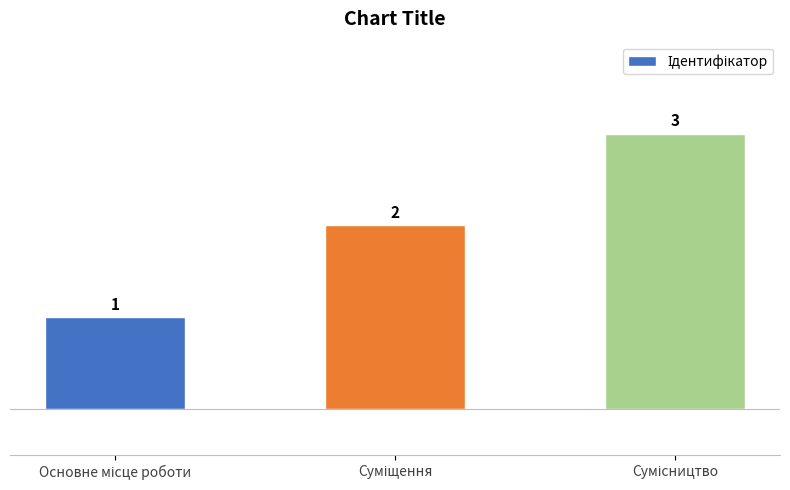

What is the value of the 3rd bar from the left?

3